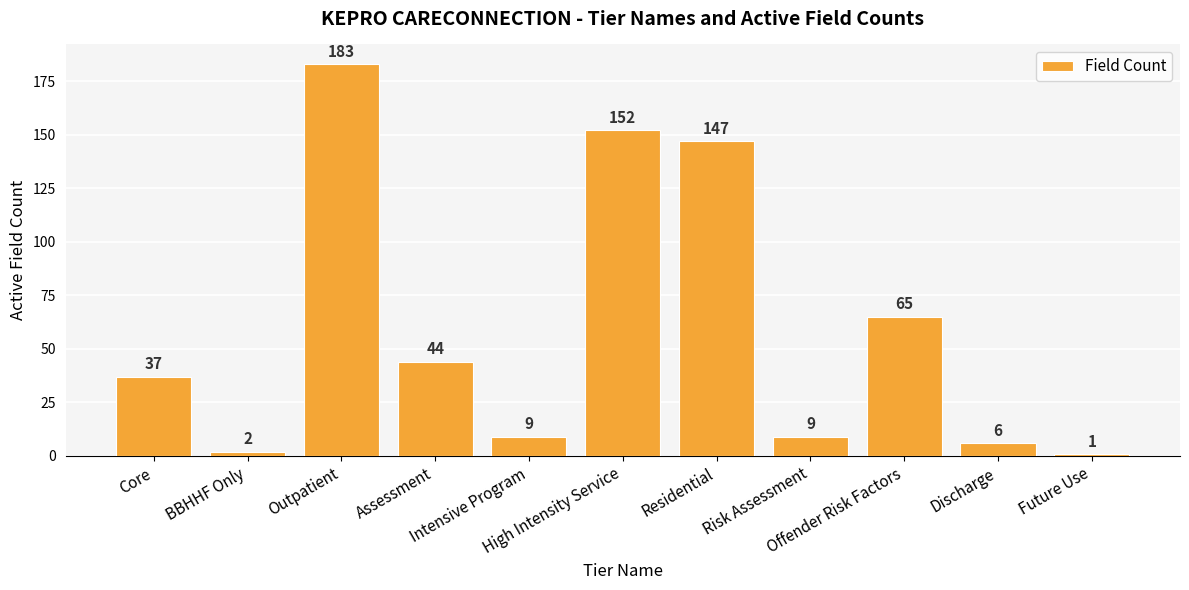

What is the sum of the values at Core and Risk Assessment?

46